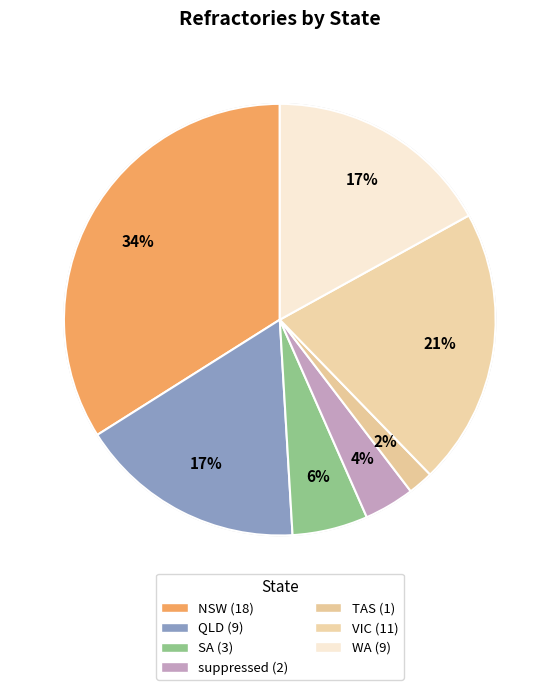

Which has a higher value, TAS or SA?

SA